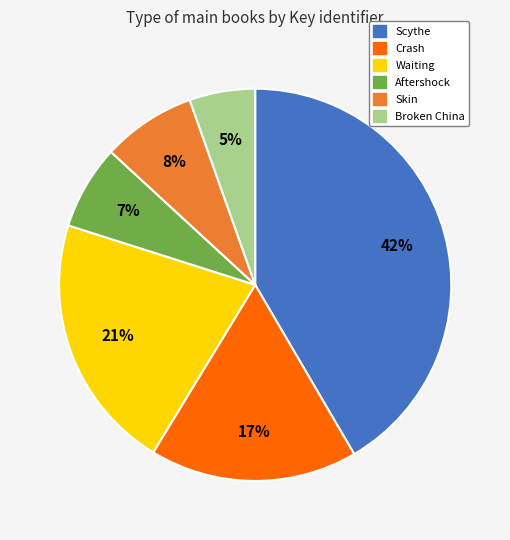

Is it true that Aftershock is 1% of the pie?

False